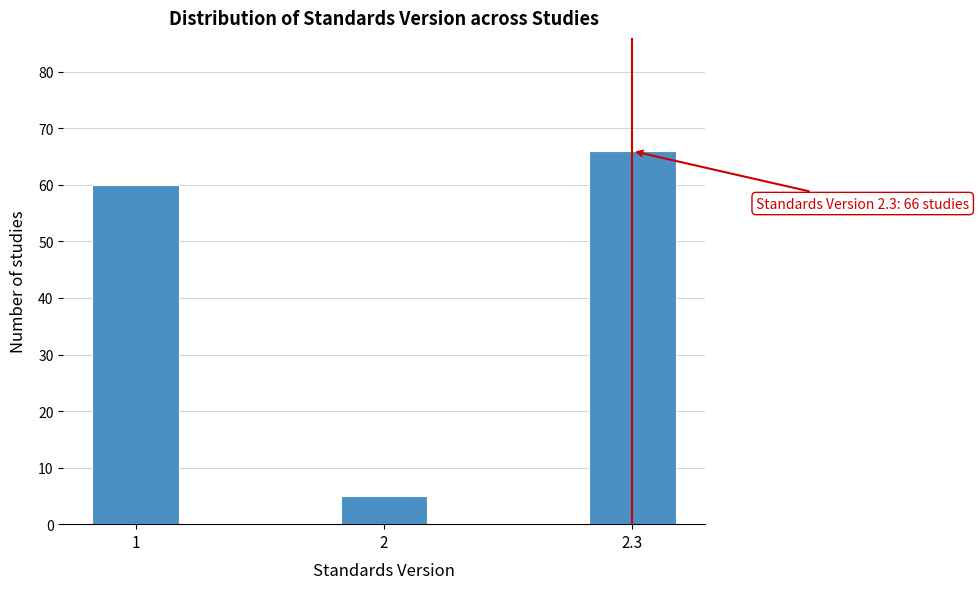

Reading left to right, what are all the values shown in this chart?

1=60	2=5	2.3=66